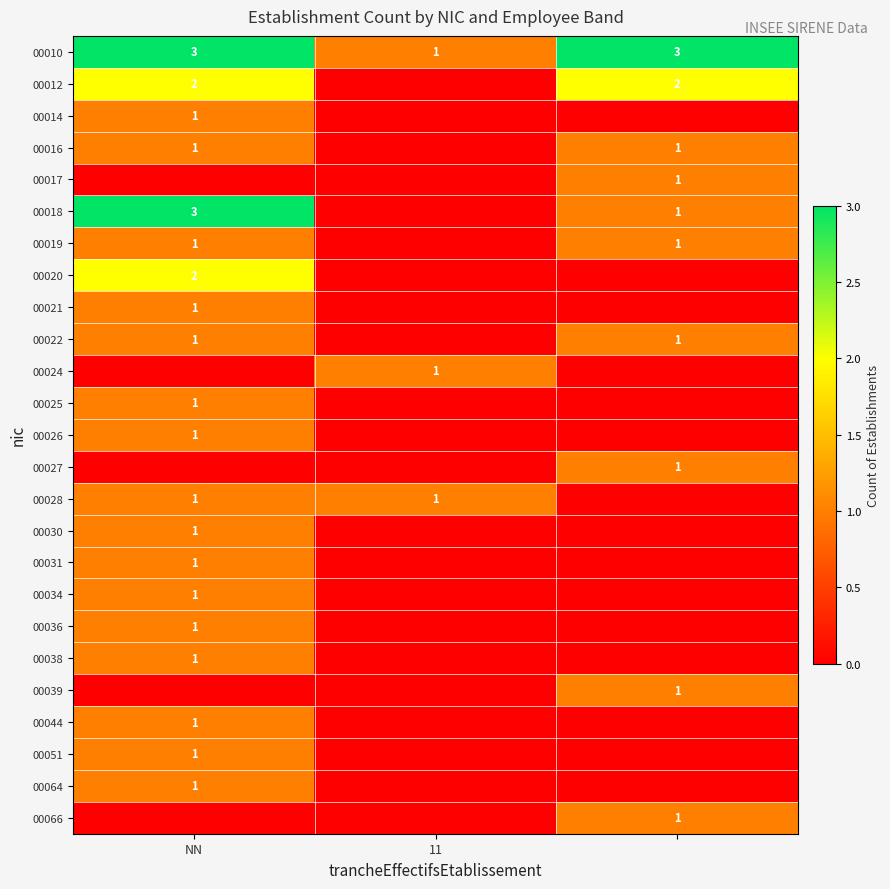

The 00010 series shows 3 at NN. True or false?

True